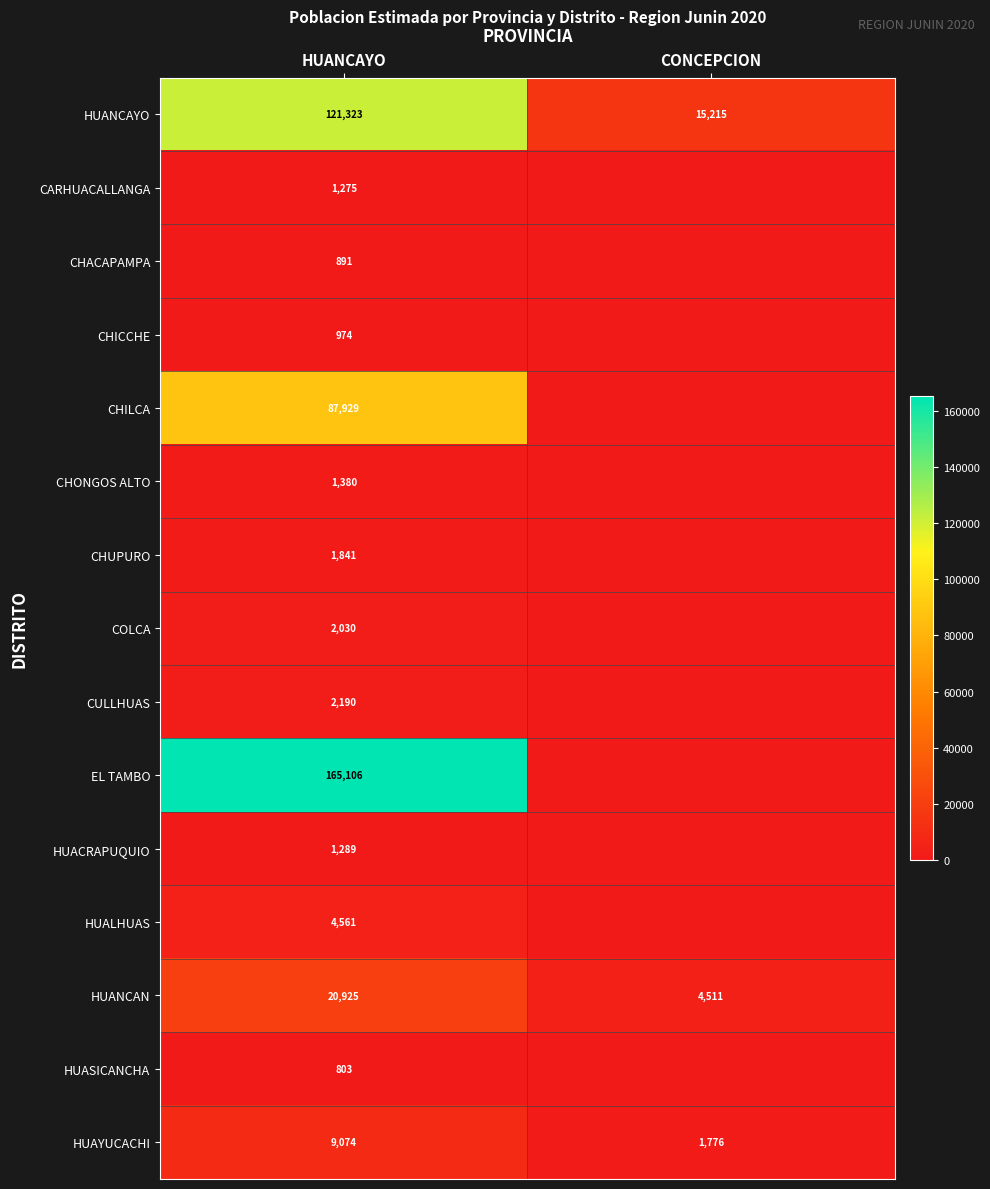

Is it true that CARHUACALLANGA equals 1275 at HUANCAYO?

True